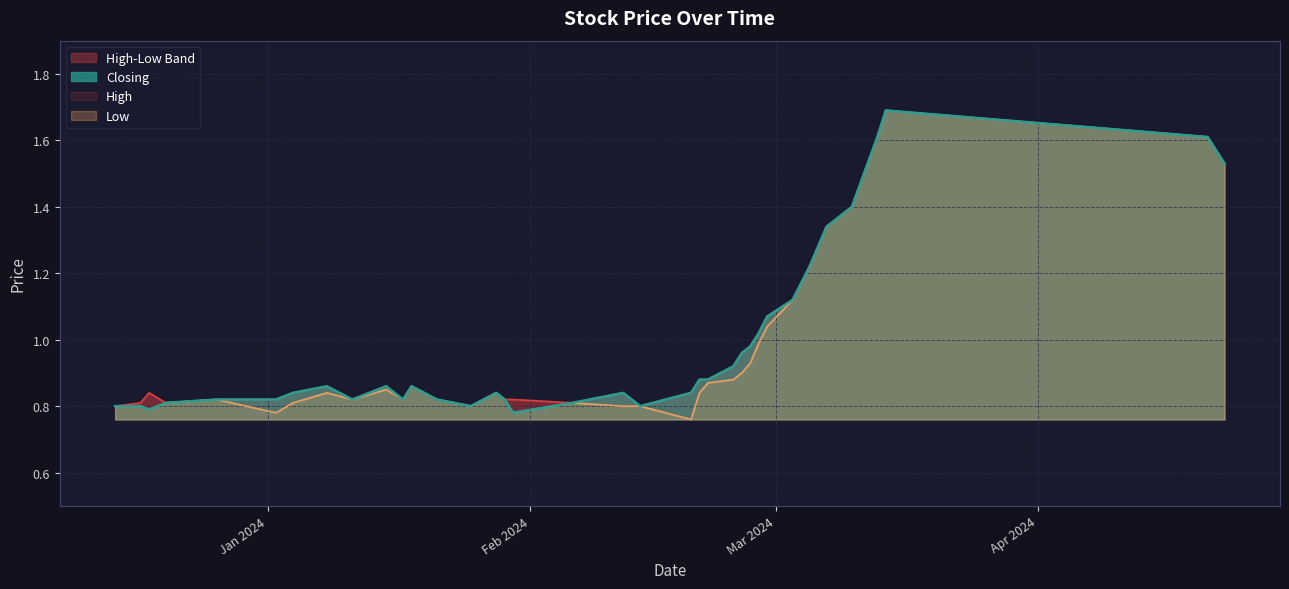

At which category is the sum across all series the highest?

14/03/2024